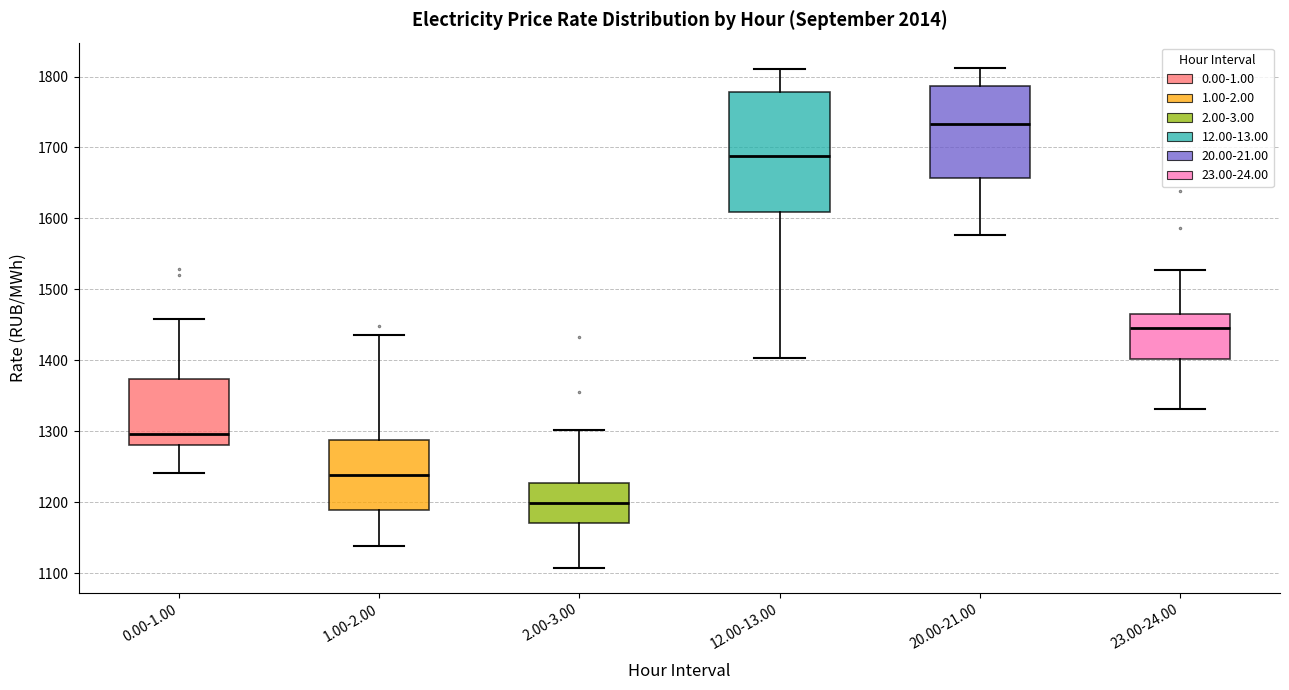

Reading left to right, read every box against the y-axis: the position of its median line, the range the box covers, and the ends of its whiskers. The values are not printed on the chart, so give them approximately, as read against the axis.

0.00-1.00: median 1300, box 1280 to 1370, whiskers 1240 to 1460
1.00-2.00: median 1240, box 1190 to 1290, whiskers 1140 to 1440
2.00-3.00: median 1200, box 1170 to 1230, whiskers 1110 to 1300
12.00-13.00: median 1690, box 1610 to 1780, whiskers 1400 to 1810
20.00-21.00: median 1730, box 1660 to 1790, whiskers 1580 to 1810
23.00-24.00: median 1440, box 1400 to 1460, whiskers 1330 to 1530